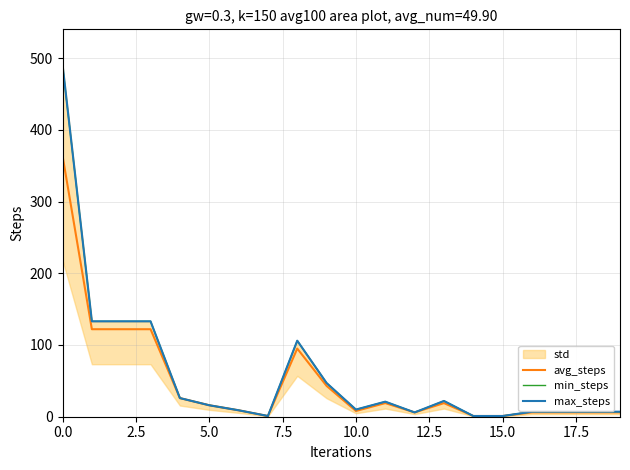

True or false: min_steps has more than 0 interior local peaks.

True